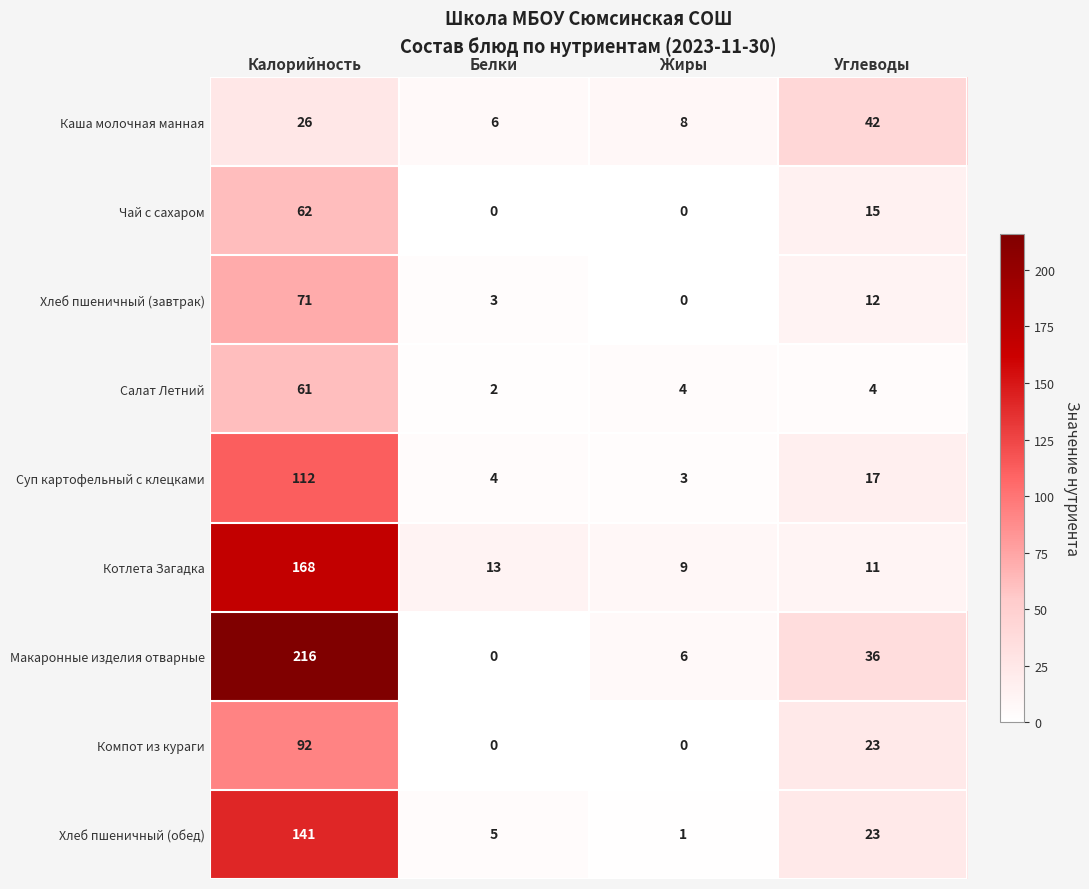

What is the difference between the maximum and minimum values in the Котлета Загадка series?

159